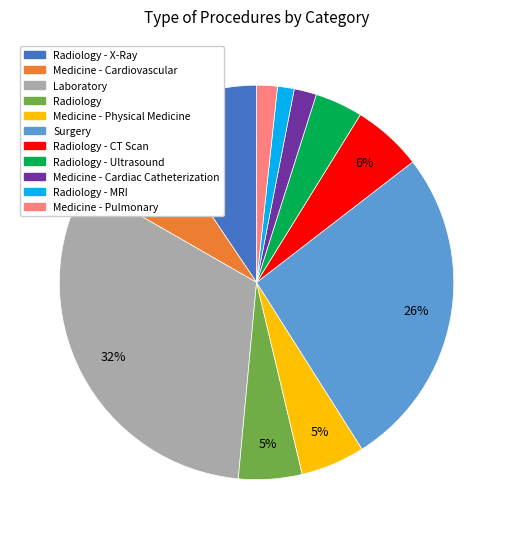

To the nearest percent, what is the average slice percentage?

9%